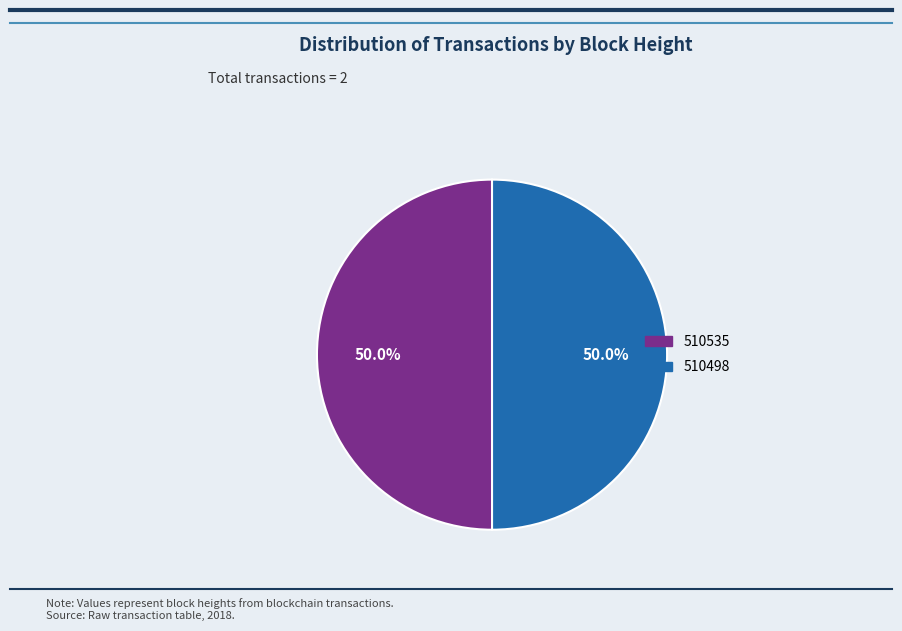

What is the ratio of the value at 510535 to the value at 510498?

1.0